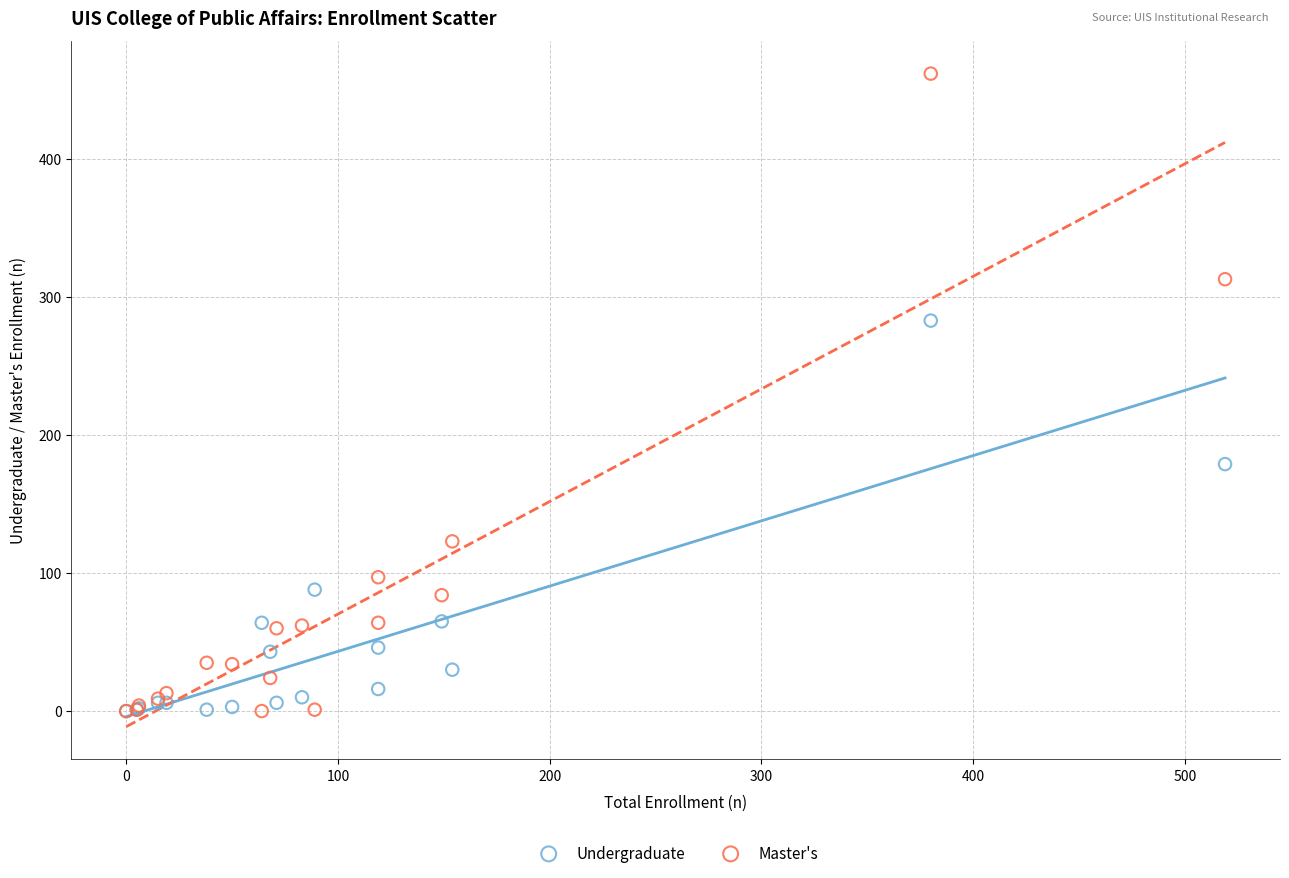

What are all the series names shown in the legend?

Undergraduate, Master's